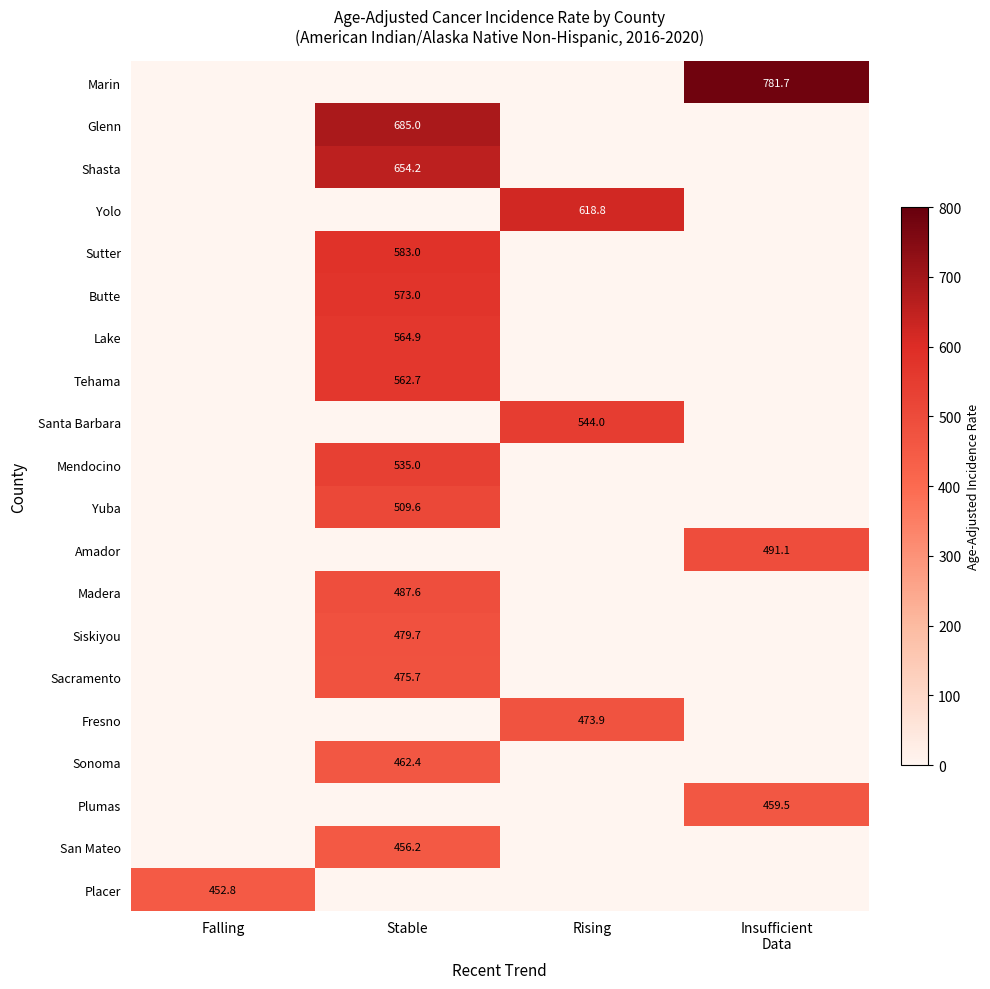

At which category is the sum across all series the highest?

Stable